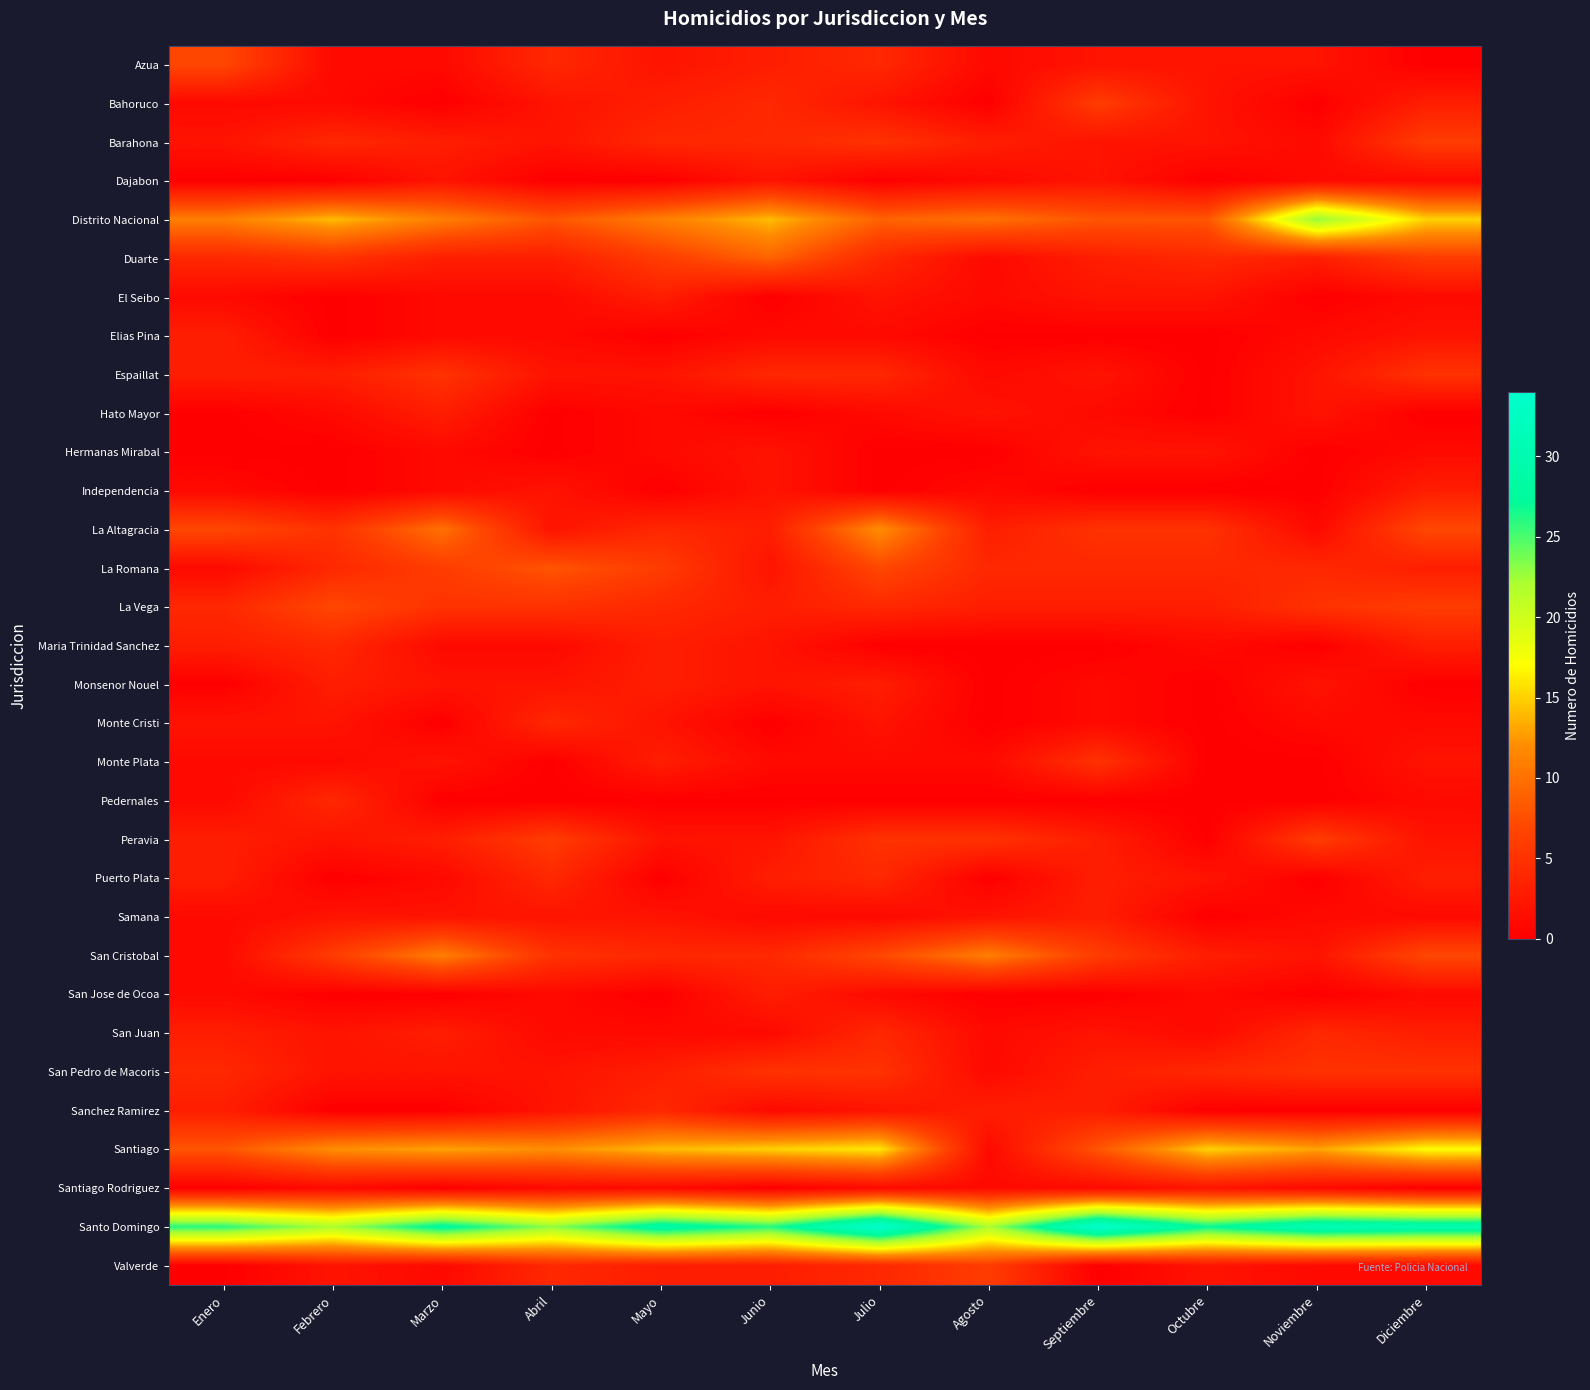

Reading left to right, list all the values displayed in this chart.

Azua: Enero=7	Febrero=1	Marzo=1	Abril=4	Mayo=2	Junio=3	Julio=4	Agosto=1	Septiembre=2	Octubre=2	Noviembre=2	Diciembre=0
Bahoruco: Enero=1	Febrero=1	Marzo=0	Abril=2	Mayo=3	Junio=4	Julio=2	Agosto=0	Septiembre=6	Octubre=2	Noviembre=0	Diciembre=3
Barahona: Enero=2	Febrero=4	Marzo=3	Abril=2	Mayo=4	Junio=4	Julio=5	Agosto=3	Septiembre=2	Octubre=2	Noviembre=1	Diciembre=6
Dajabon: Enero=0	Febrero=0	Marzo=2	Abril=0	Mayo=0	Junio=2	Julio=0	Agosto=1	Septiembre=2	Octubre=0	Noviembre=1	Diciembre=1
Distrito Nacional: Enero=11	Febrero=14	Marzo=11	Abril=8	Mayo=11	Junio=14	Julio=9	Agosto=10	Septiembre=8	Octubre=8	Noviembre=23	Diciembre=15
Duarte: Enero=4	Febrero=5	Marzo=3	Abril=3	Mayo=6	Junio=9	Julio=4	Agosto=1	Septiembre=3	Octubre=4	Noviembre=3	Diciembre=6
El Seibo: Enero=1	Febrero=0	Marzo=1	Abril=1	Mayo=3	Junio=0	Julio=2	Agosto=1	Septiembre=2	Octubre=2	Noviembre=0	Diciembre=1
Elias Pina: Enero=3	Febrero=0	Marzo=1	Abril=1	Mayo=0	Junio=1	Julio=1	Agosto=0	Septiembre=0	Octubre=0	Noviembre=1	Diciembre=2
Espaillat: Enero=3	Febrero=3	Marzo=5	Abril=2	Mayo=2	Junio=4	Julio=4	Agosto=1	Septiembre=2	Octubre=0	Noviembre=2	Diciembre=5
Hato Mayor: Enero=0	Febrero=1	Marzo=3	Abril=0	Mayo=1	Junio=0	Julio=1	Agosto=2	Septiembre=1	Octubre=0	Noviembre=2	Diciembre=0
Hermanas Mirabal: Enero=0	Febrero=0	Marzo=1	Abril=0	Mayo=1	Junio=2	Julio=0	Agosto=0	Septiembre=2	Octubre=2	Noviembre=0	Diciembre=1
Independencia: Enero=1	Febrero=0	Marzo=1	Abril=2	Mayo=0	Junio=2	Julio=0	Agosto=1	Septiembre=0	Octubre=0	Noviembre=0	Diciembre=3
La Altagracia: Enero=7	Febrero=5	Marzo=10	Abril=2	Mayo=4	Junio=3	Julio=12	Agosto=3	Septiembre=5	Octubre=5	Noviembre=1	Diciembre=7
La Romana: Enero=1	Febrero=4	Marzo=6	Abril=8	Mayo=6	Junio=2	Julio=7	Agosto=4	Septiembre=4	Octubre=4	Noviembre=4	Diciembre=3
La Vega: Enero=4	Febrero=7	Marzo=5	Abril=5	Mayo=4	Junio=3	Julio=4	Agosto=3	Septiembre=3	Octubre=3	Noviembre=5	Diciembre=6
Maria Trinidad Sanchez: Enero=3	Febrero=4	Marzo=1	Abril=1	Mayo=3	Junio=2	Julio=0	Agosto=0	Septiembre=0	Octubre=1	Noviembre=0	Diciembre=3
Monsenor Nouel: Enero=0	Febrero=3	Marzo=2	Abril=2	Mayo=3	Junio=2	Julio=3	Agosto=0	Septiembre=1	Octubre=0	Noviembre=2	Diciembre=0
Monte Cristi: Enero=2	Febrero=2	Marzo=0	Abril=4	Mayo=2	Junio=0	Julio=2	Agosto=0	Septiembre=1	Octubre=0	Noviembre=1	Diciembre=1
Monte Plata: Enero=1	Febrero=1	Marzo=2	Abril=0	Mayo=3	Junio=1	Julio=1	Agosto=1	Septiembre=5	Octubre=0	Noviembre=0	Diciembre=2
Pedernales: Enero=1	Febrero=4	Marzo=0	Abril=0	Mayo=0	Junio=0	Julio=0	Agosto=0	Septiembre=0	Octubre=0	Noviembre=0	Diciembre=1
Peravia: Enero=3	Febrero=2	Marzo=3	Abril=6	Mayo=2	Junio=2	Julio=5	Agosto=5	Septiembre=3	Octubre=0	Noviembre=6	Diciembre=2
Puerto Plata: Enero=3	Febrero=0	Marzo=1	Abril=4	Mayo=0	Junio=3	Julio=4	Agosto=0	Septiembre=3	Octubre=2	Noviembre=0	Diciembre=3
Samana: Enero=1	Febrero=2	Marzo=2	Abril=2	Mayo=2	Junio=1	Julio=1	Agosto=2	Septiembre=3	Octubre=0	Noviembre=1	Diciembre=1
San Cristobal: Enero=1	Febrero=6	Marzo=11	Abril=5	Mayo=4	Junio=4	Julio=7	Agosto=11	Septiembre=6	Octubre=3	Noviembre=2	Diciembre=7
San Jose de Ocoa: Enero=1	Febrero=0	Marzo=0	Abril=1	Mayo=0	Junio=3	Julio=1	Agosto=0	Septiembre=0	Octubre=1	Noviembre=0	Diciembre=1
San Juan: Enero=3	Febrero=2	Marzo=3	Abril=1	Mayo=1	Junio=1	Julio=4	Agosto=1	Septiembre=2	Octubre=1	Noviembre=4	Diciembre=3
San Pedro de Macoris: Enero=4	Febrero=2	Marzo=2	Abril=2	Mayo=3	Junio=5	Julio=5	Agosto=1	Septiembre=3	Octubre=4	Noviembre=5	Diciembre=5
Sanchez Ramirez: Enero=3	Febrero=0	Marzo=0	Abril=2	Mayo=4	Junio=1	Julio=2	Agosto=3	Septiembre=3	Octubre=0	Noviembre=0	Diciembre=0
Santiago: Enero=8	Febrero=12	Marzo=13	Abril=12	Mayo=14	Junio=15	Julio=16	Agosto=1	Septiembre=8	Octubre=15	Noviembre=13	Diciembre=17
Santiago Rodriguez: Enero=0	Febrero=1	Marzo=0	Abril=1	Mayo=1	Junio=0	Julio=1	Agosto=1	Septiembre=1	Octubre=2	Noviembre=1	Diciembre=0
Santo Domingo: Enero=26	Febrero=22	Marzo=28	Abril=23	Mayo=29	Junio=26	Julio=34	Agosto=22	Septiembre=34	Octubre=27	Noviembre=31	Diciembre=30
Valverde: Enero=0	Febrero=2	Marzo=1	Abril=4	Mayo=3	Junio=3	Julio=4	Agosto=6	Septiembre=0	Octubre=2	Noviembre=1	Diciembre=1